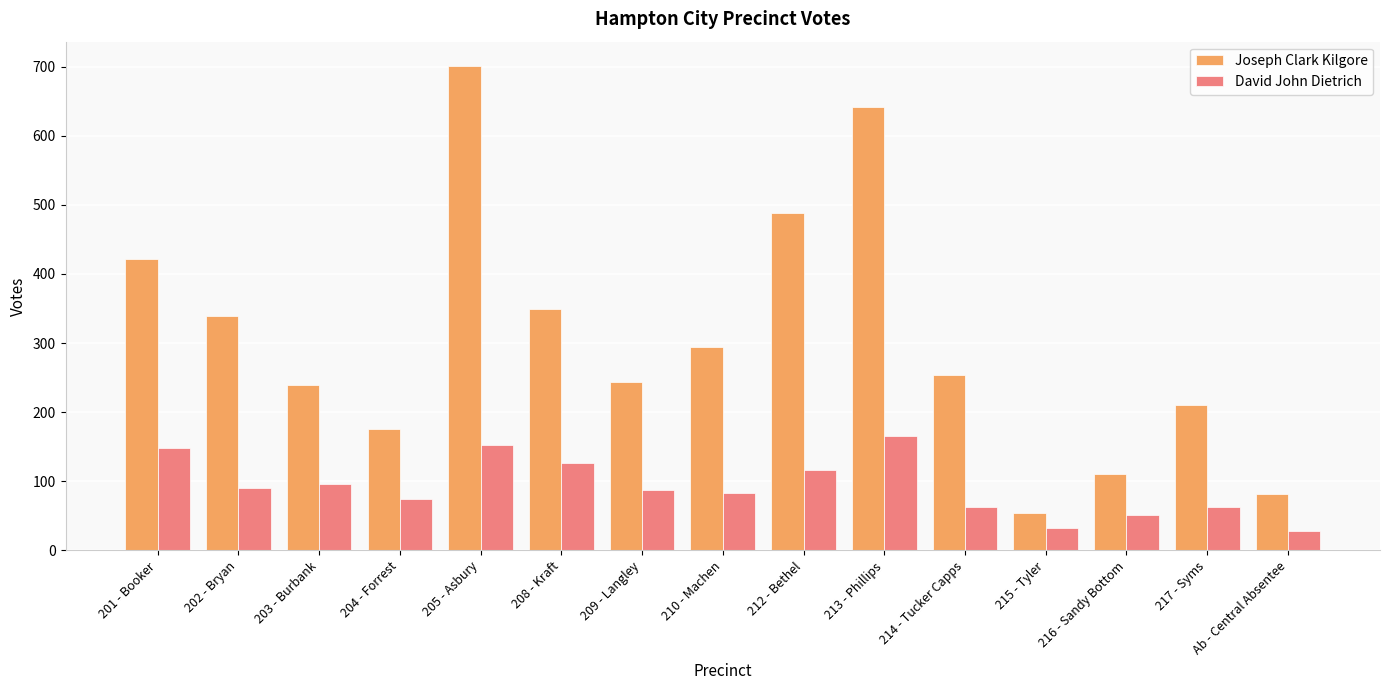

What is the difference between the Joseph Clark Kilgore values at 216 - Sandy Bottom and 212 - Bethel?

378